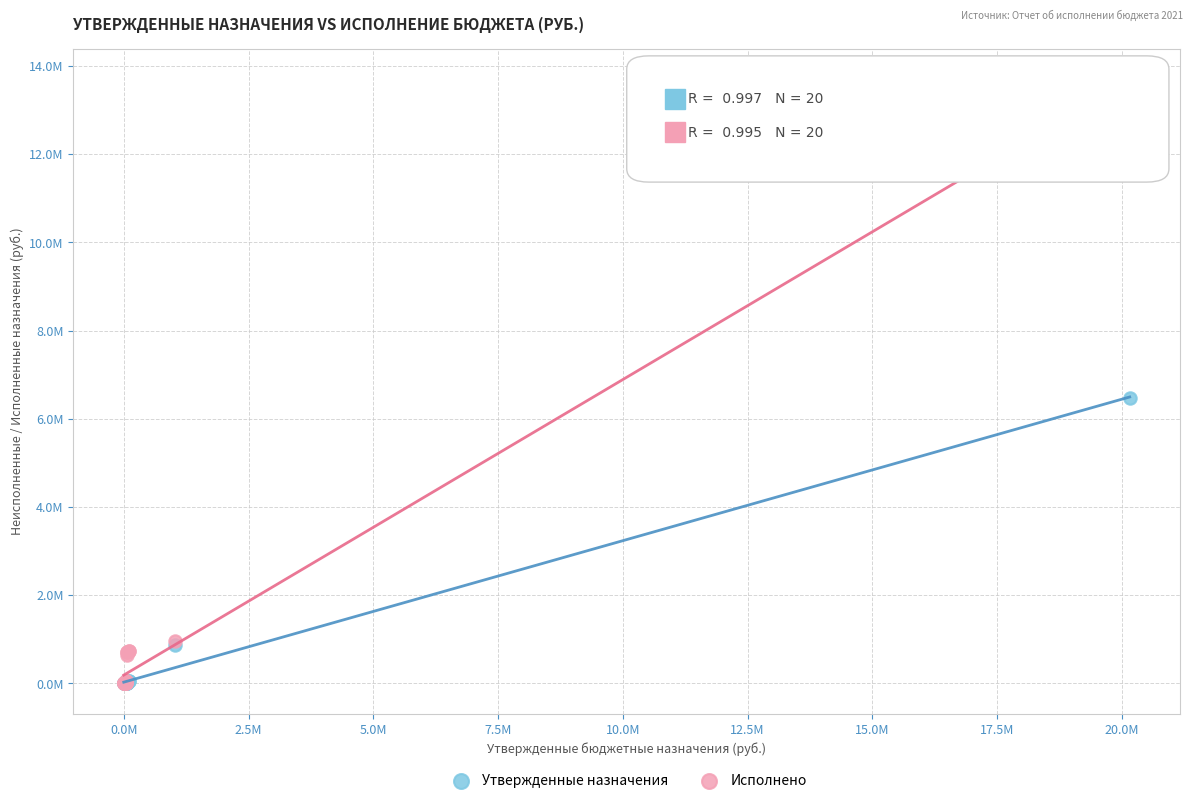

What are all the series names shown in the legend?

Утвержденные назначения, Исполнено